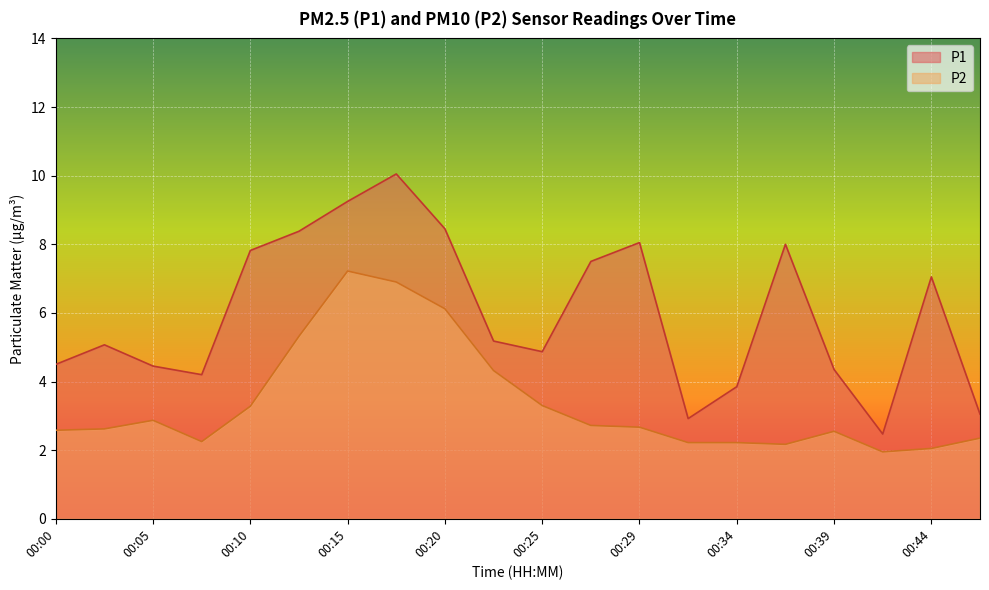

Which has a higher value, 00:15 or 00:10?

00:15